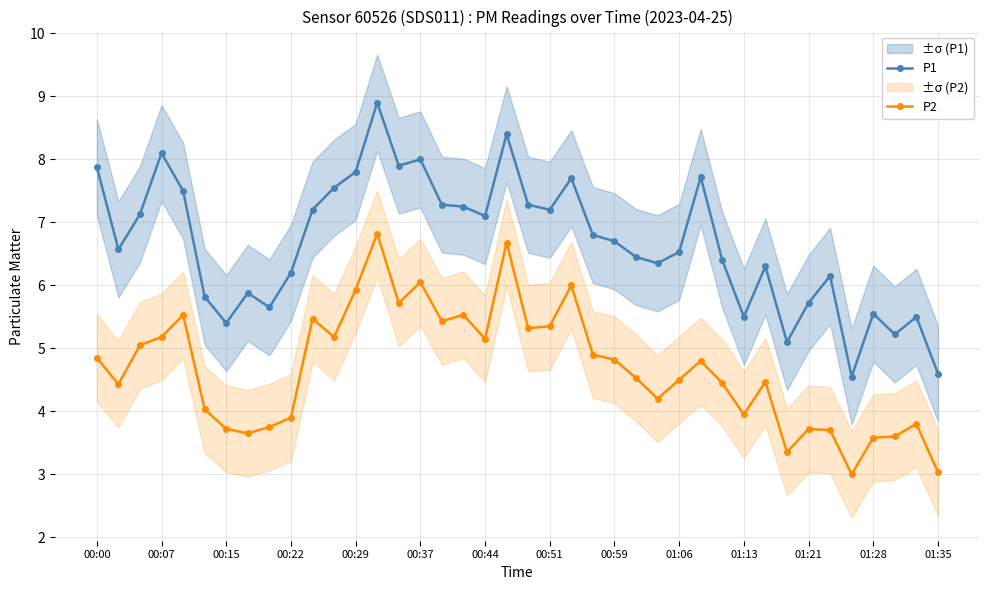

In P1, how many points are higher than both neighbors (excluding endpoints)?

11